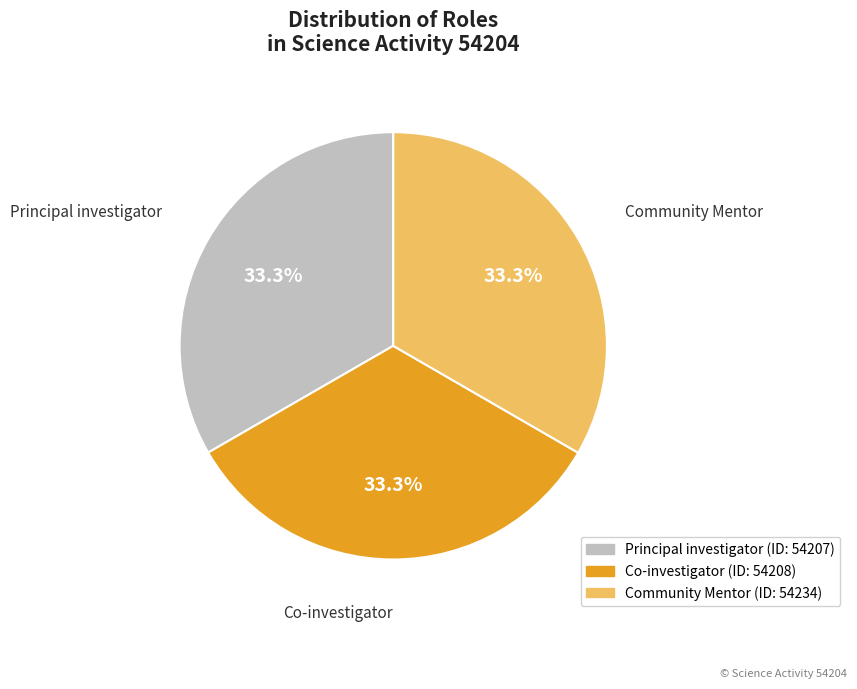

What is the ratio of the value at Community Mentor to the value at Co-investigator?

1.0